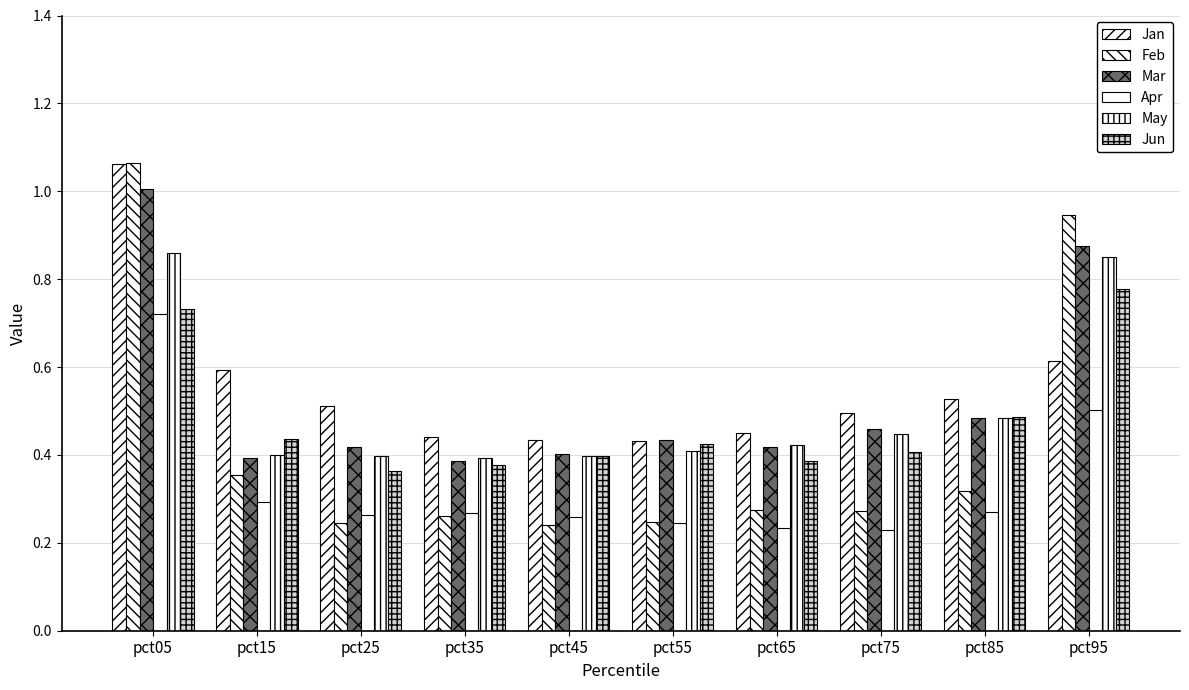

How many distinct data groups are displayed?

6